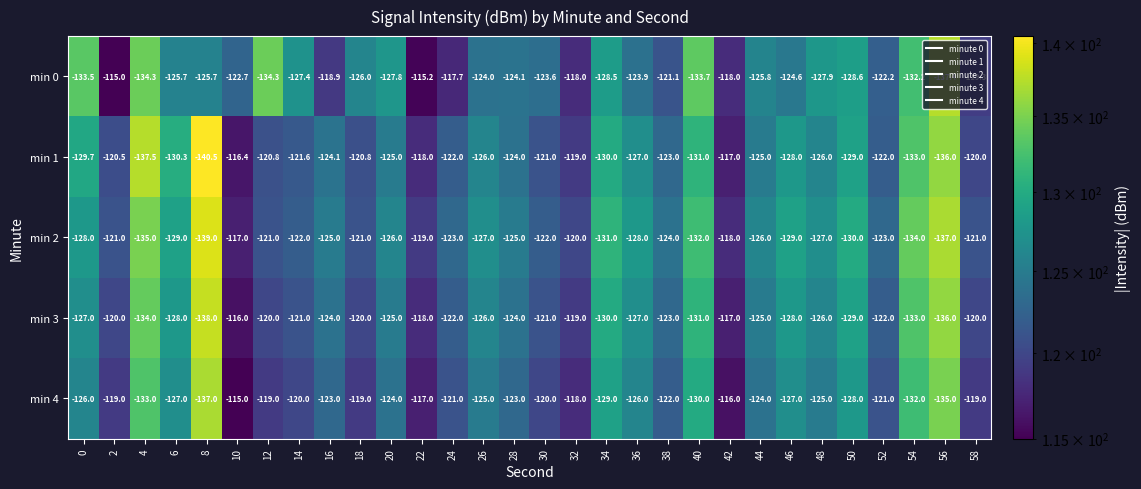

The min 4 series shows -116.0 at 42. True or false?

True